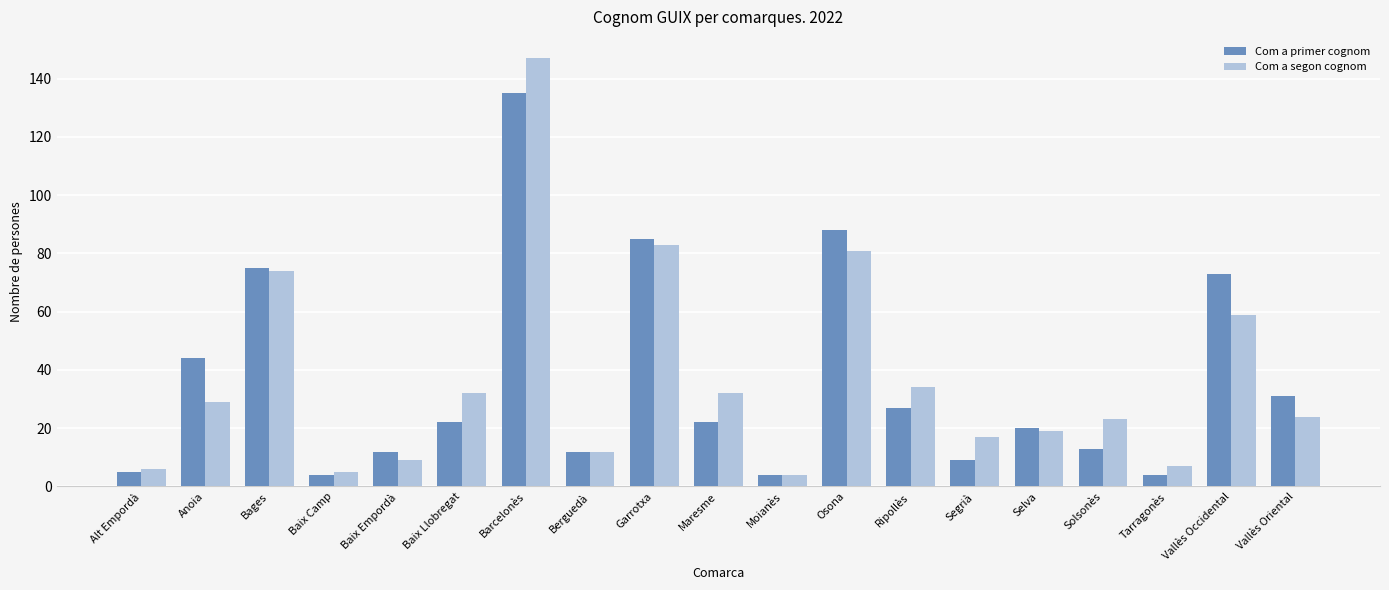

What is the total value across all series at Segrià?

26